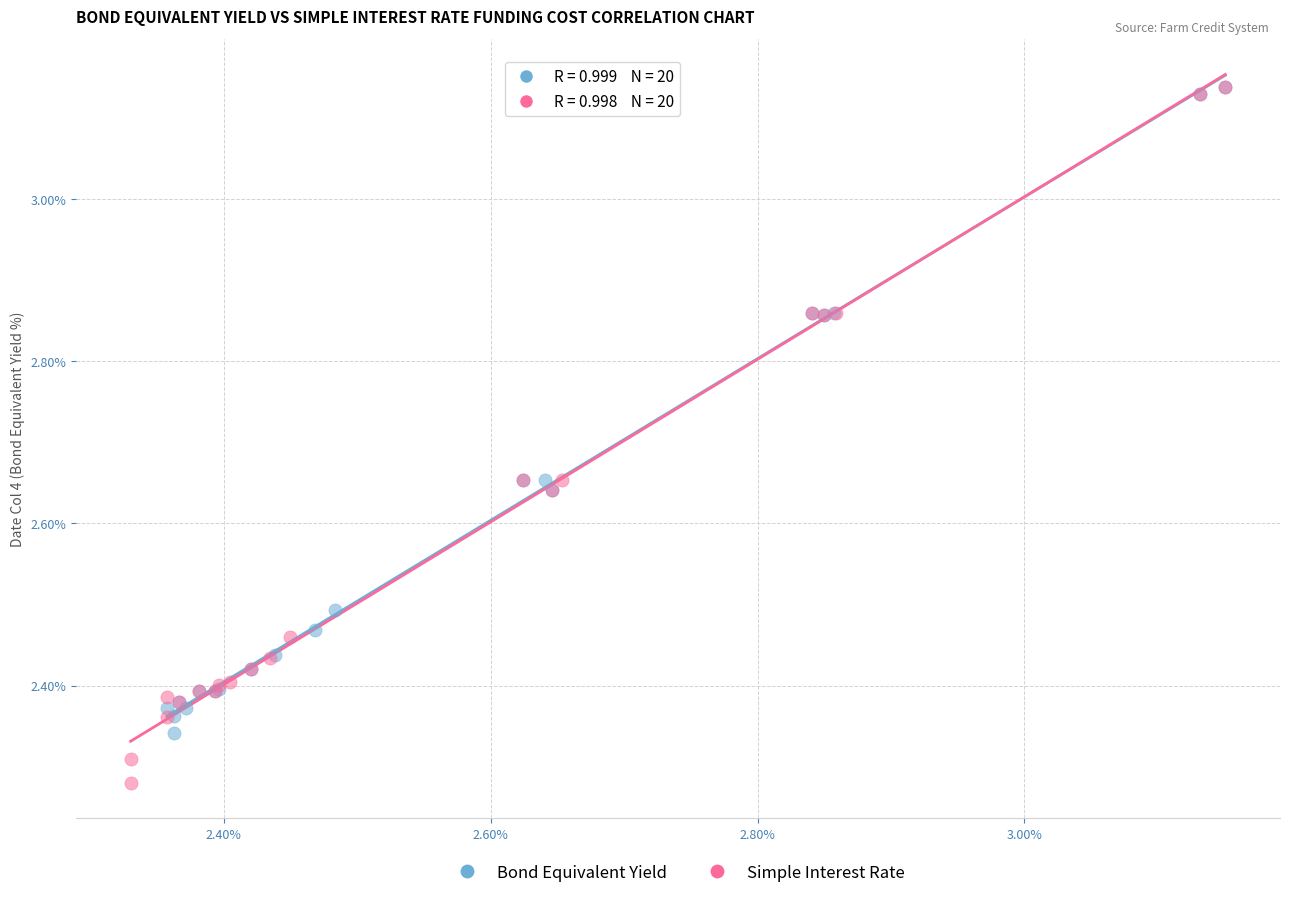

Which series has the widest spread of Y values?

Simple Interest Rate